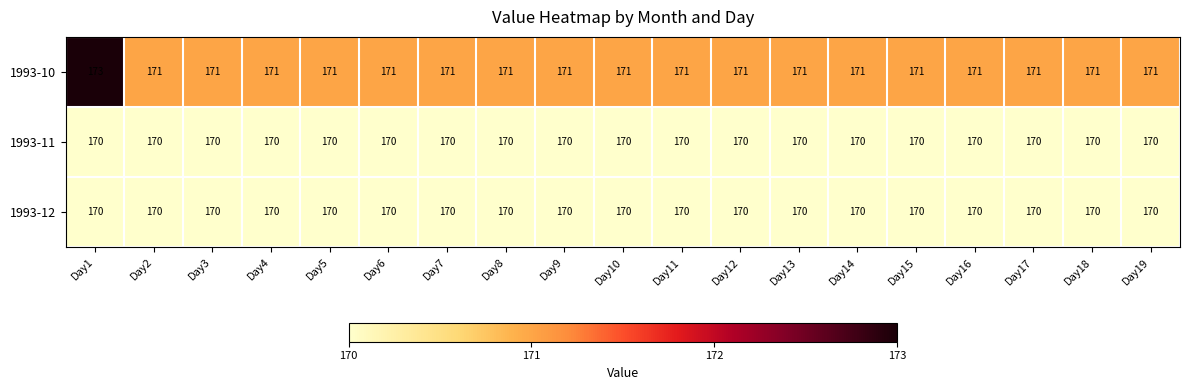

At which category is the sum across all series the highest?

Day1